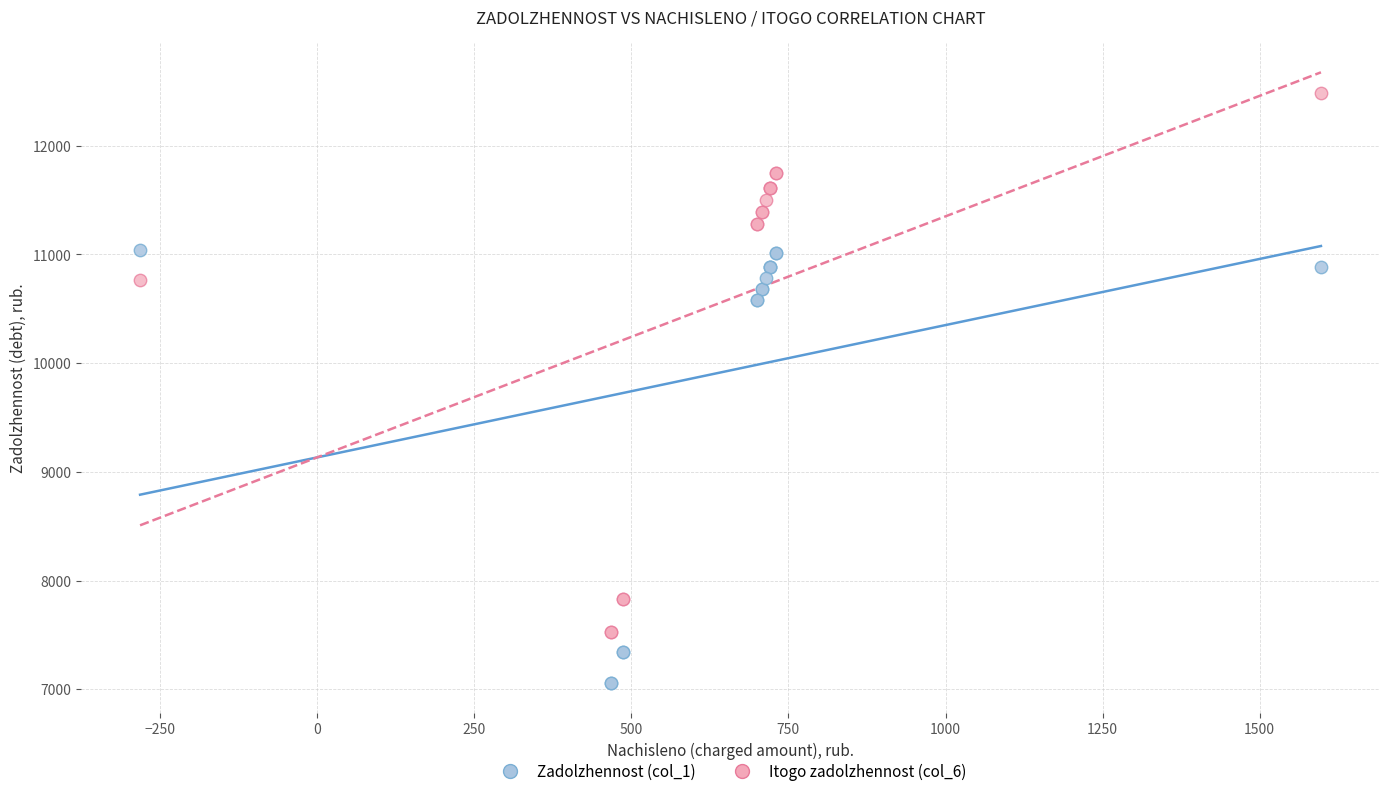

Which series contains the lowest Y value?

Zadolzhennost (col_1)